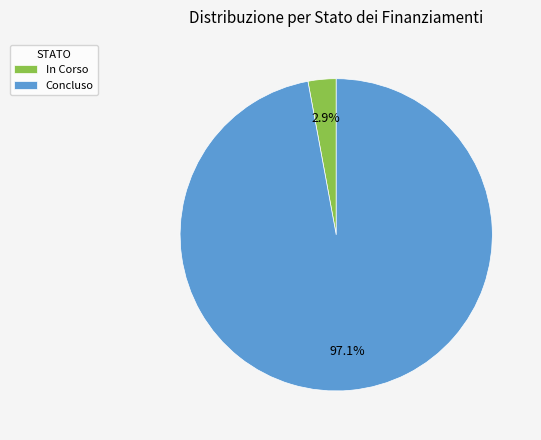

Does In Corso account for over 50% of the chart?

No